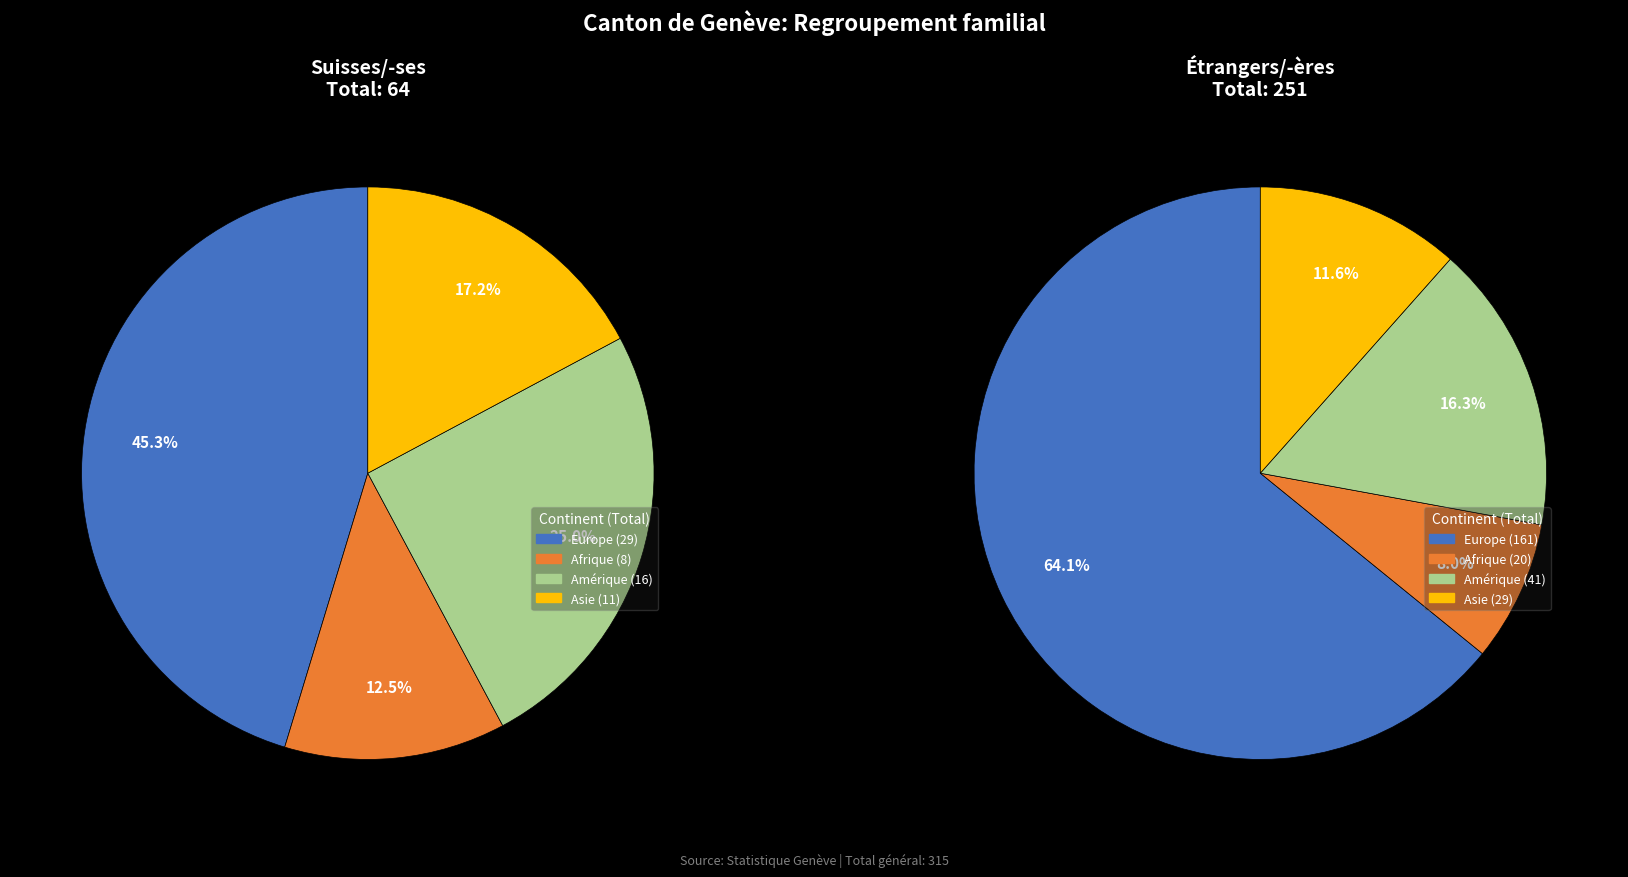

Is there a majority slice in this chart?

Yes